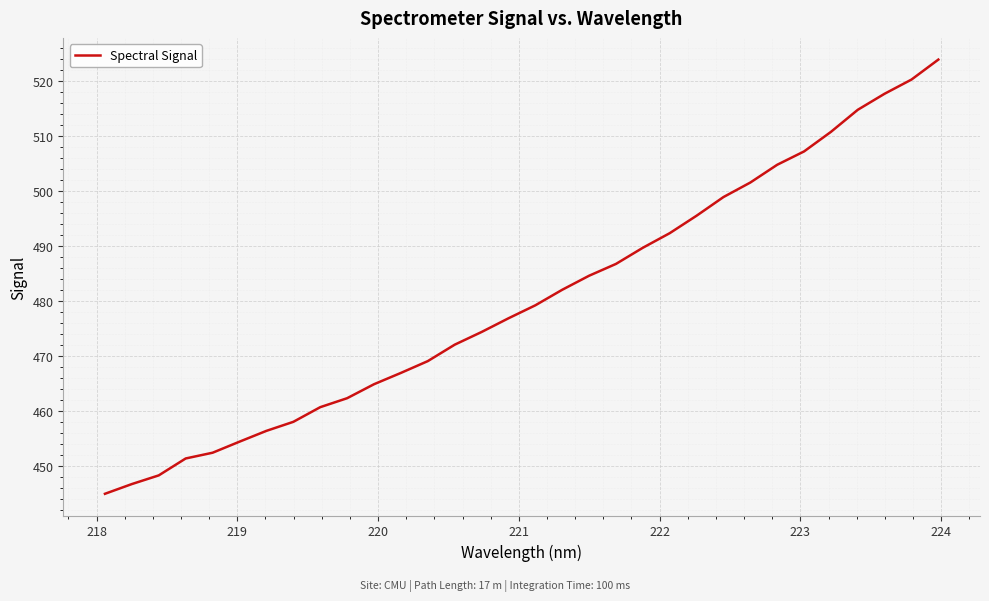

What is the sum of all values?

15371.8